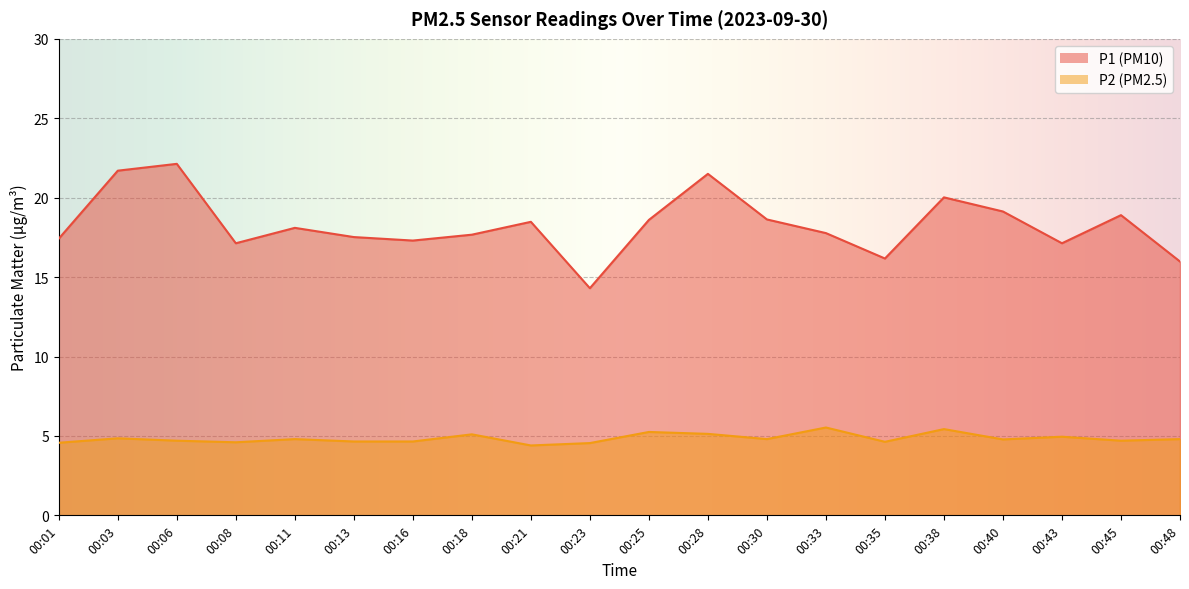

What is the difference between the highest and lowest values at 00:48?

11.2